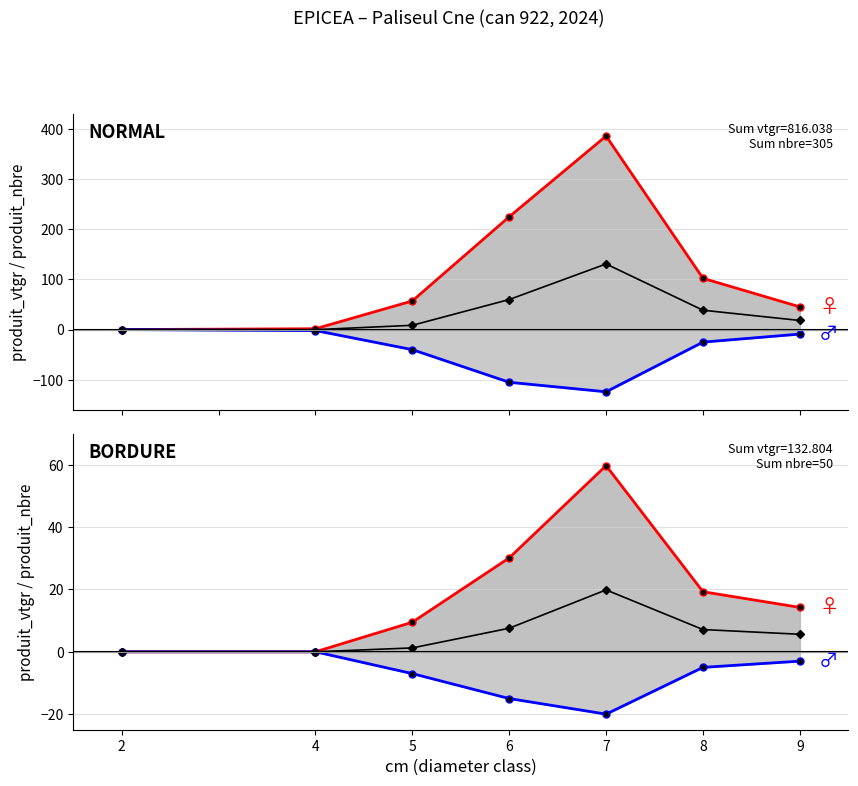

How many values in BORDURE produit_nbre (neg) are below zero?

5